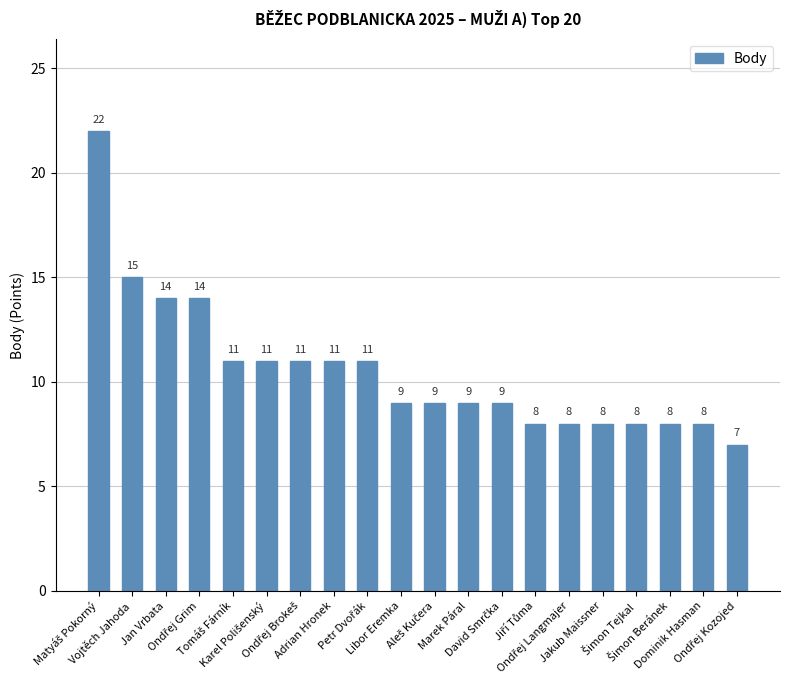

What is the value of the 18th bar from the left?

8